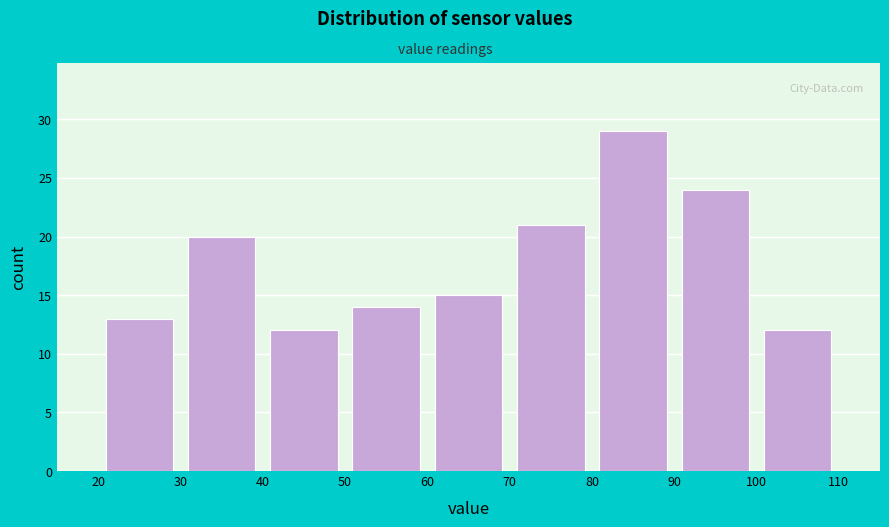

Reading left to right, list every bar in this chart as the range it spans on the x-axis followed by its height. The values are not printed on the chart, so give them approximately, as read against the axis.

20 to 30: 13
30 to 40: 20
40 to 50: 12
50 to 60: 14
60 to 70: 15
70 to 80: 21
80 to 90: 29
90 to 100: 24
100 to 110: 12